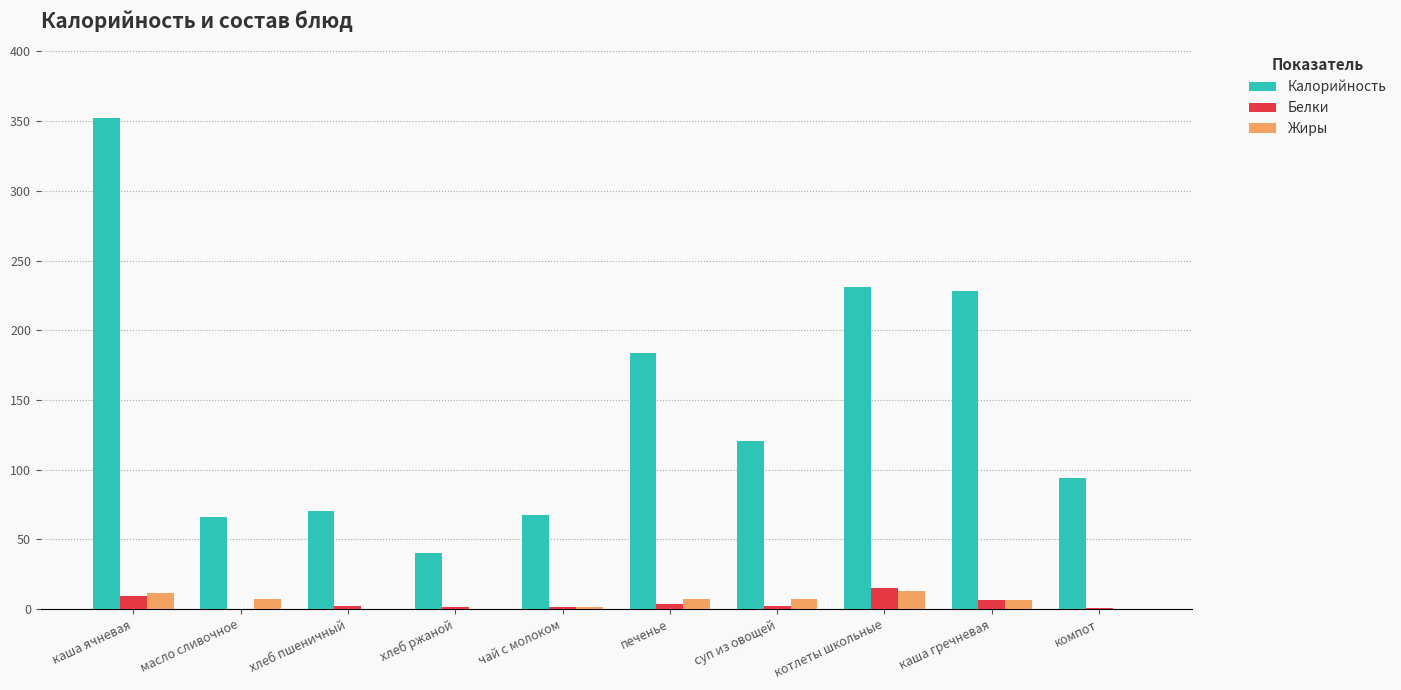

What is the difference between the Белки values at компот and каша гречневая?

5.9